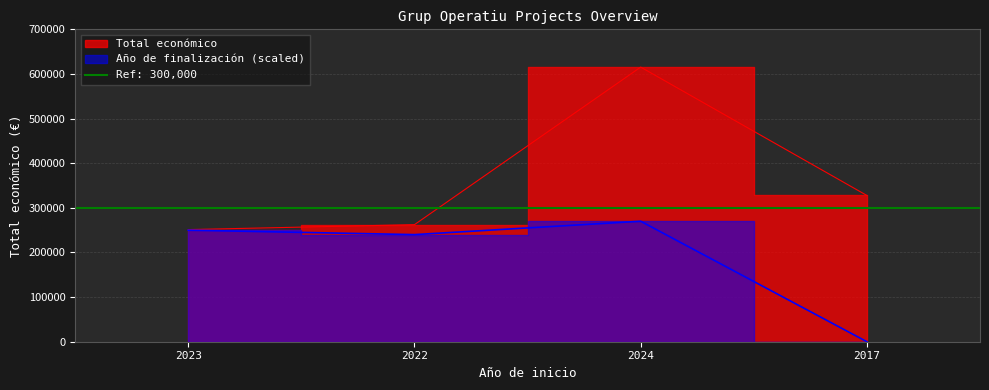

How many data points does each series have?

4